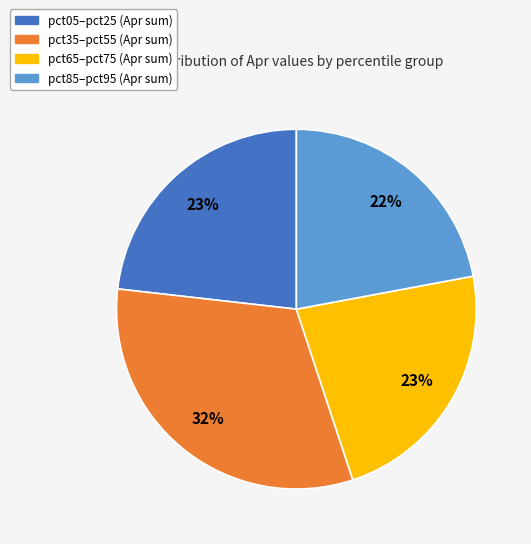

To the nearest percent, what is the average slice percentage?

25%